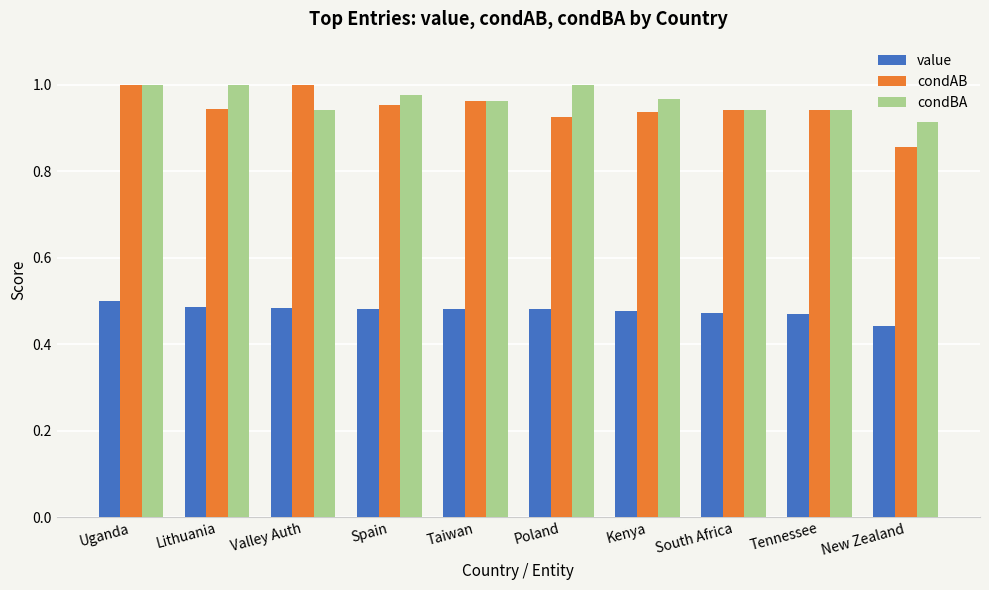

What is the sum of all value values?

4.8